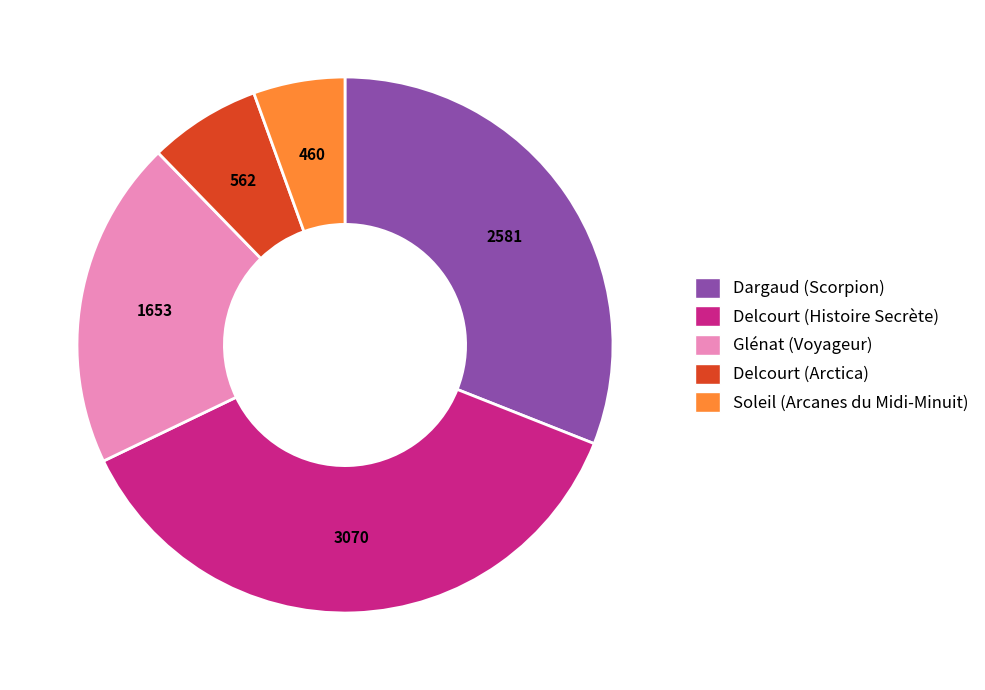

Between Delcourt (Histoire Secrète) and Delcourt (Arctica), which is larger?

Delcourt (Histoire Secrète)